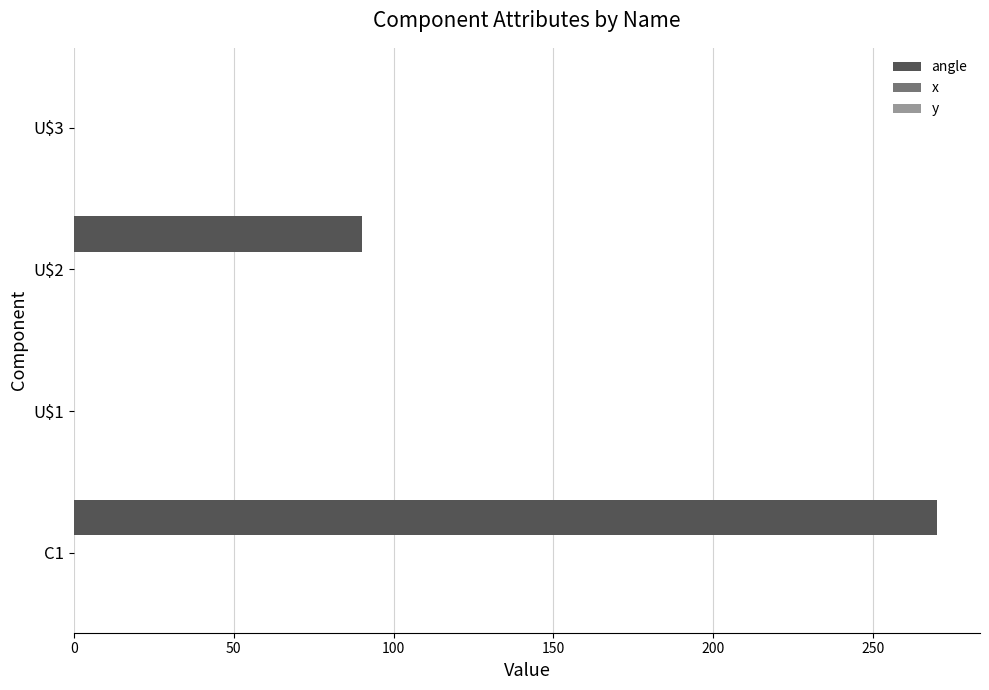

What is the greatest value displayed?

270